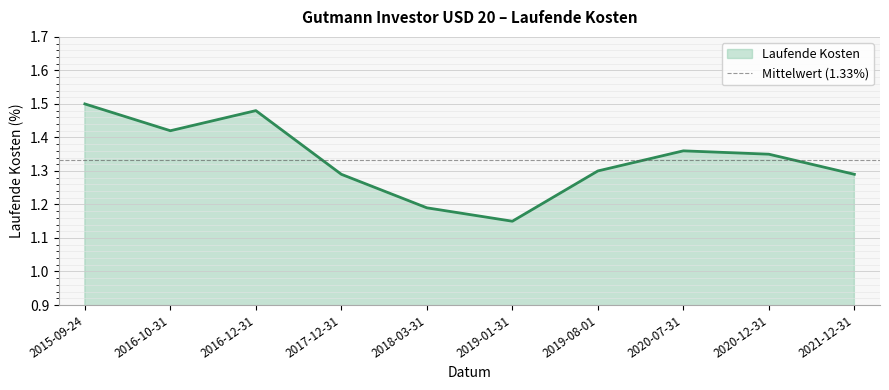

Reading left to right, transcribe all the data shown in this chart.

1.5	1.4	1.5	1.3	1.2	1.1	1.3	1.4	1.4	1.3